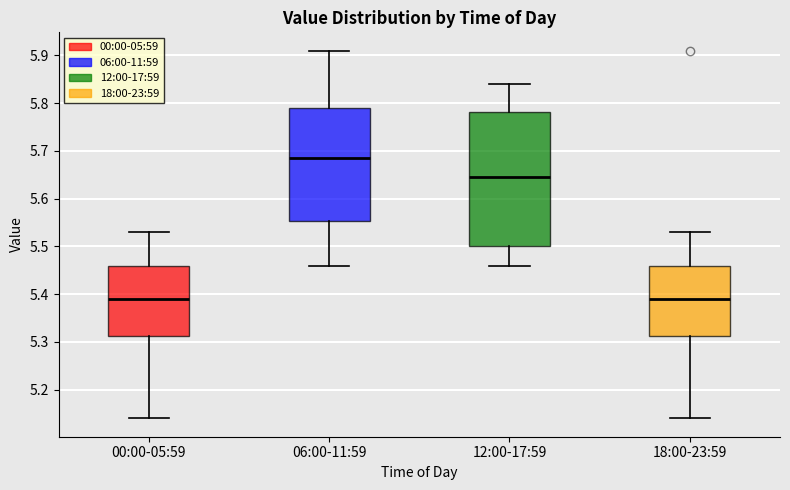

Reading left to right, transcribe this box plot: for each box, give where its median line is, the range the box spans, and where its two whiskers end, as read against the y-axis. The values are not printed on the chart, so give them approximately, as read against the axis.

00:00-05:59: median 5.39, box 5.31 to 5.46, whiskers 5.14 to 5.53
06:00-11:59: median 5.69, box 5.55 to 5.79, whiskers 5.46 to 5.91
12:00-17:59: median 5.65, box 5.50 to 5.78, whiskers 5.46 to 5.84
18:00-23:59: median 5.39, box 5.31 to 5.46, whiskers 5.14 to 5.53